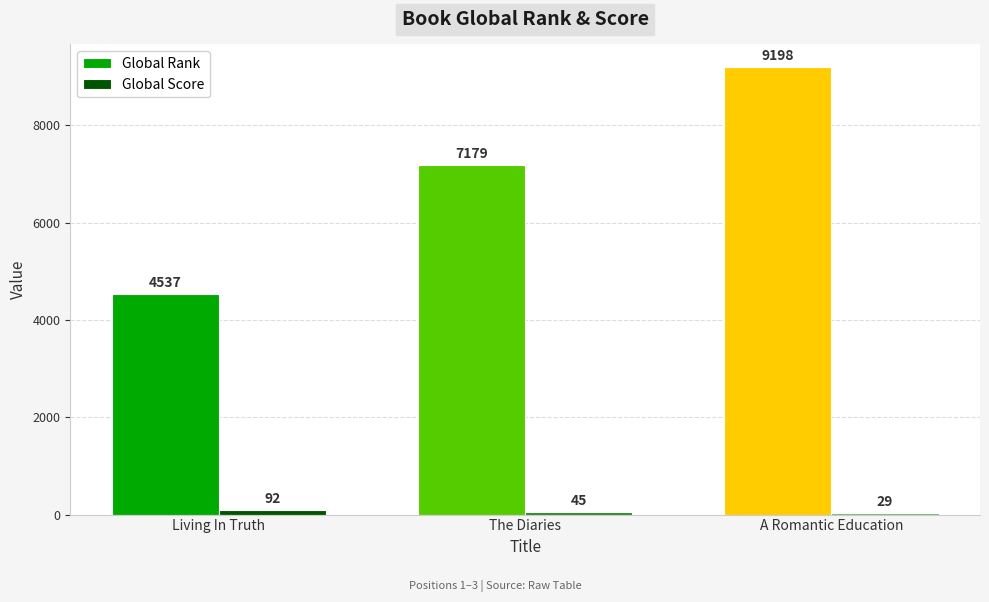

What is the difference between the highest and lowest values at The Diaries?

7134